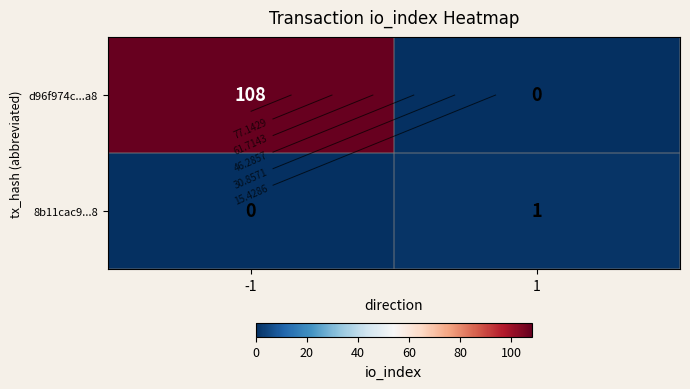

The d96f974c...a8 series shows 108 at -1. True or false?

True